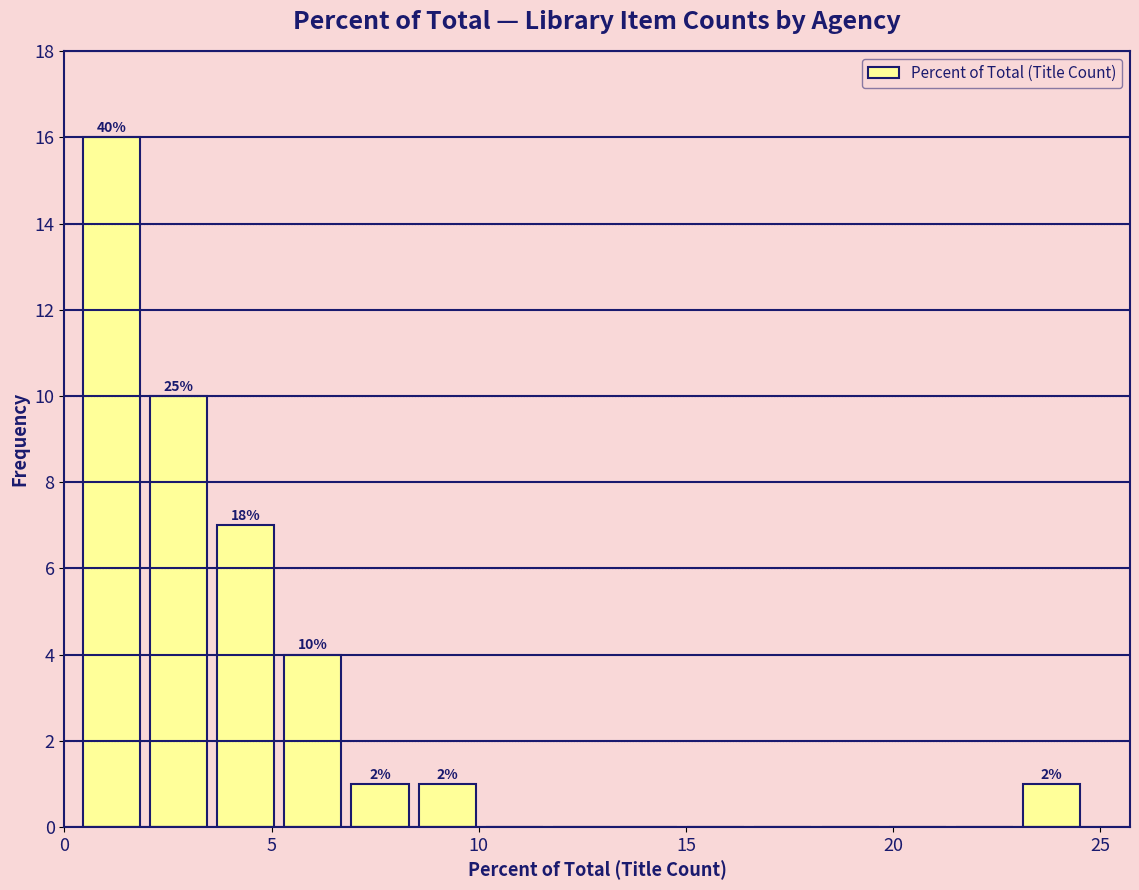

Around what value on the x-axis is the tallest bar? Give the approximate position of its centre, as read against the axis.

1.0